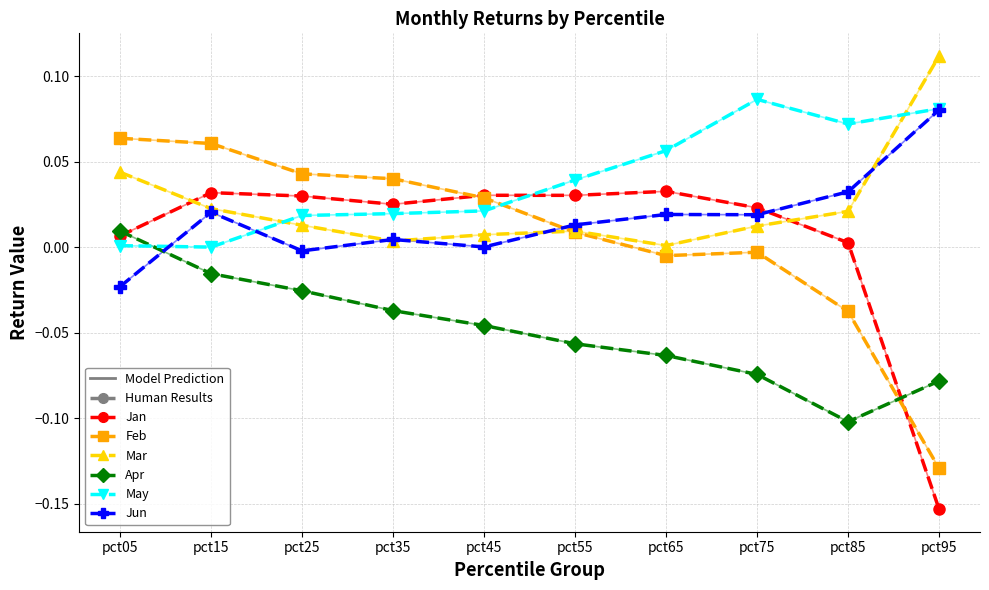

How many times do Jan and Jun cross each other?

1